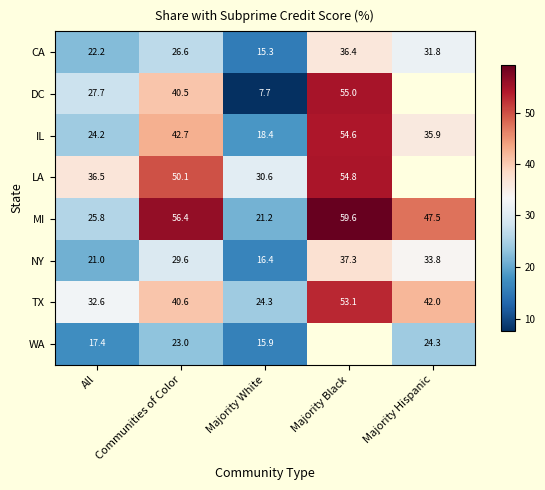

True or false: MI has a value of 47.5 at Majority Hispanic.

True